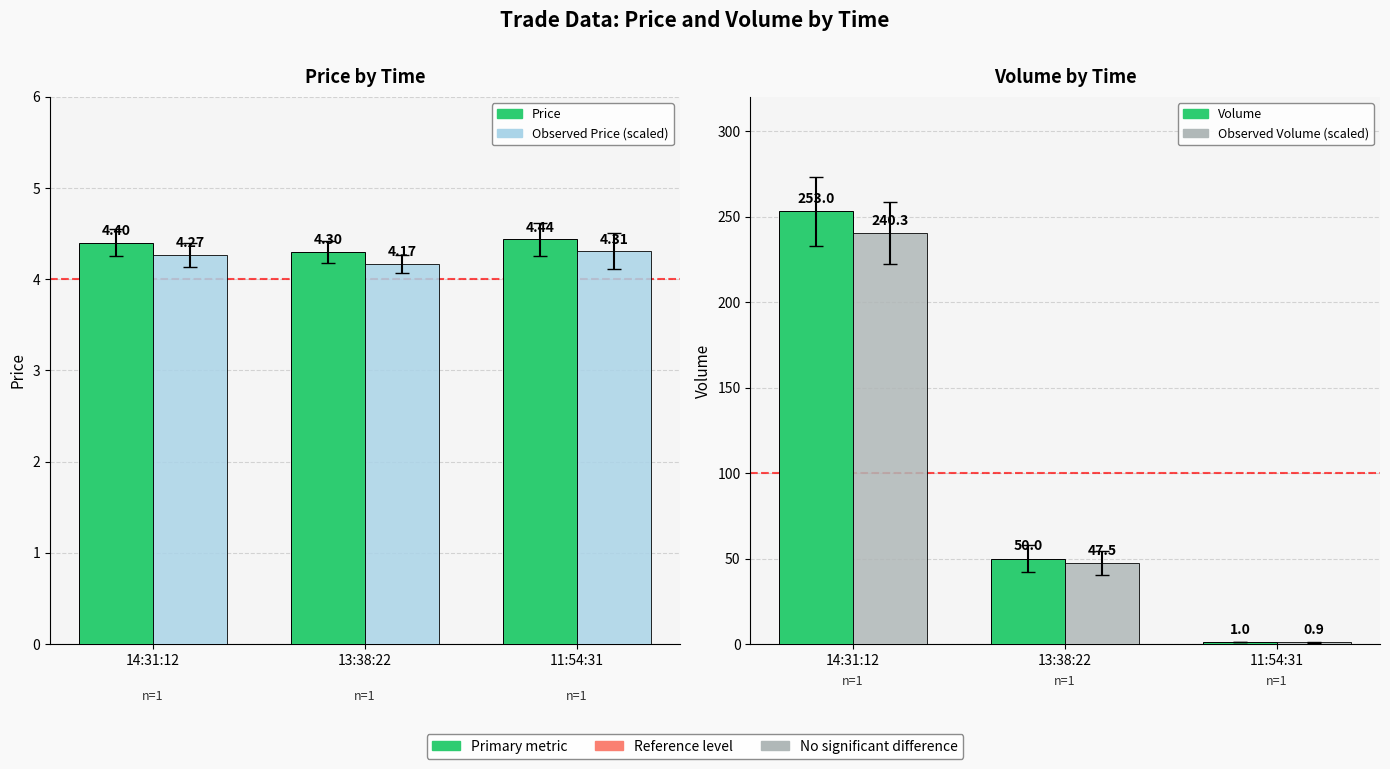

What is the approximate value of Volume at 11:54:31?

1.0